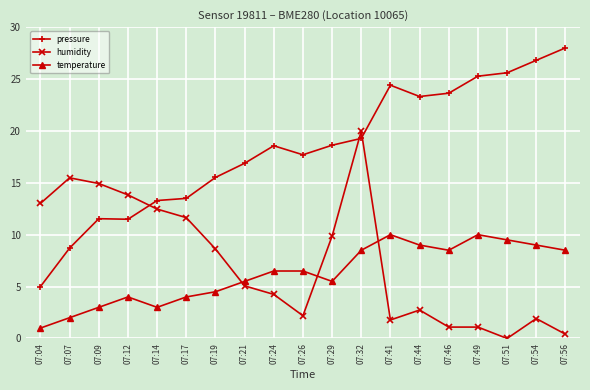

Does the chart have visible grid lines?

Yes